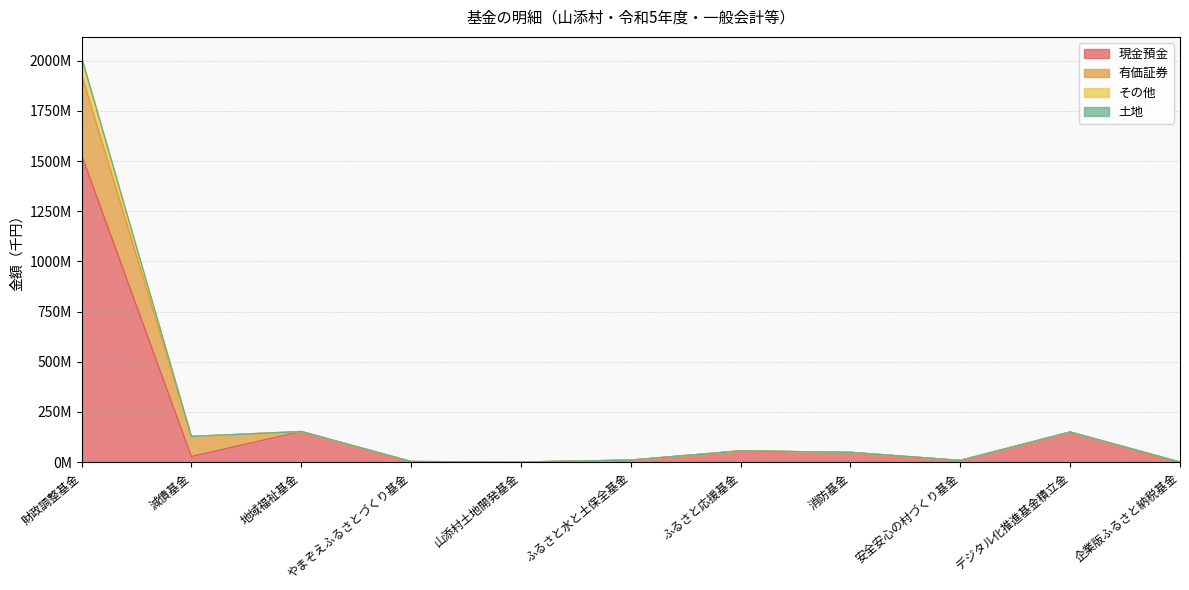

At which category does 現金預金 reach its first local valley?

減債基金